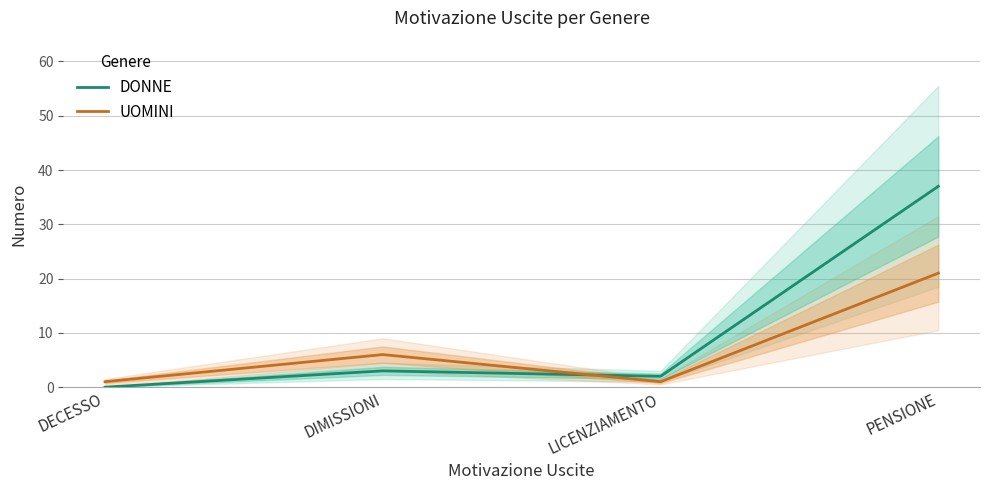

At which category does UOMINI reach its first local valley?

LICENZIAMENTO